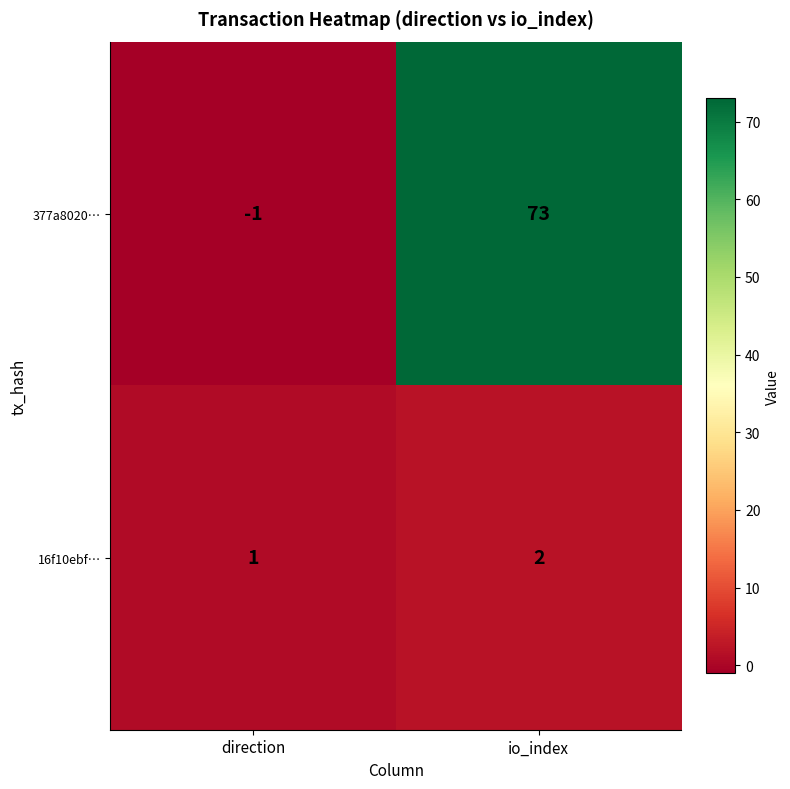

Read the 377a8020… value at io_index.

73